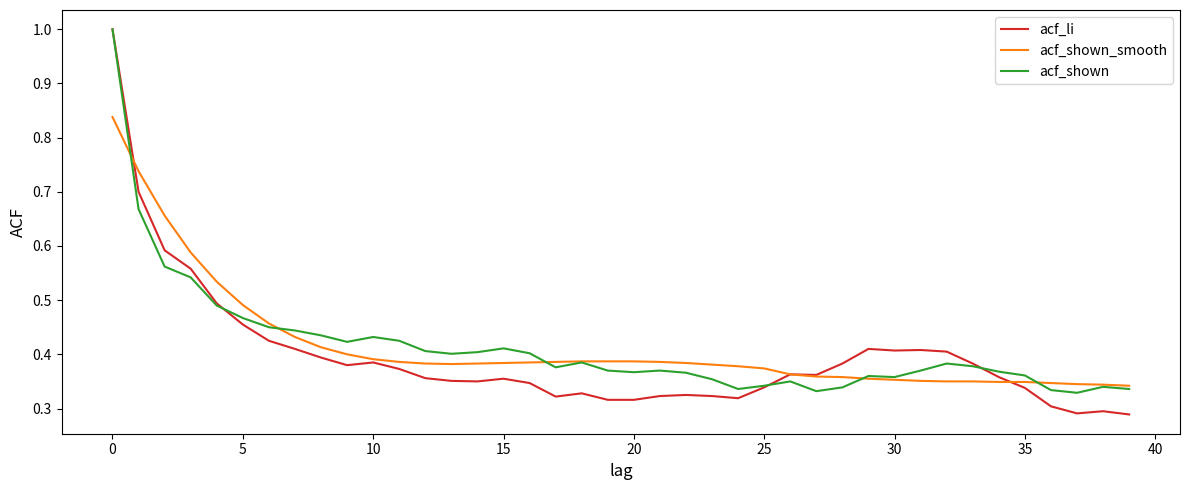

Which series has the widest spread of values?

acf_li